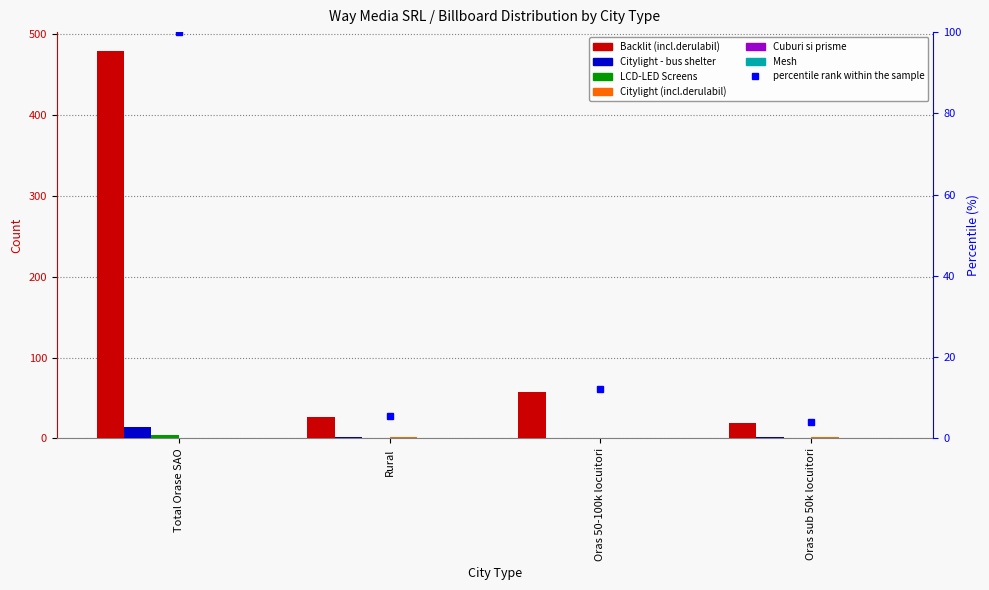

True or false: Cuburi si prisme has a value of 0 at Oras 50-100k locuitori.

True